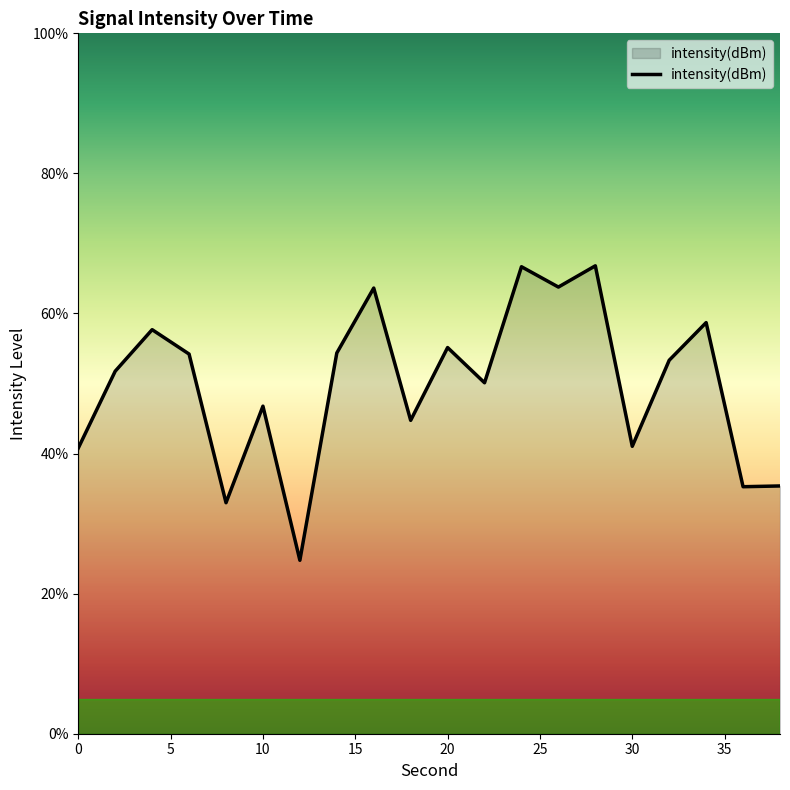

What is the minimum value shown in the chart?

24.8